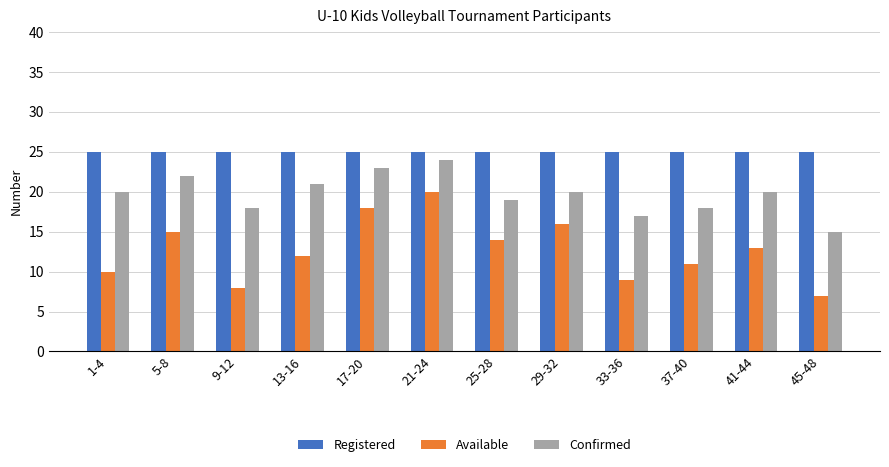

What is the maximum value shown in the chart?

25